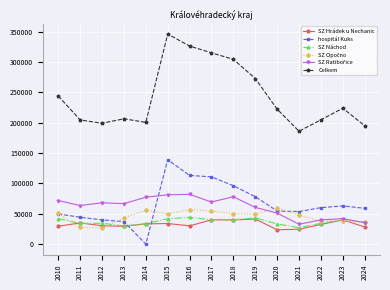

The value of SZ Hrádek u Nechanic at 2011 is 56263. True or false?

False